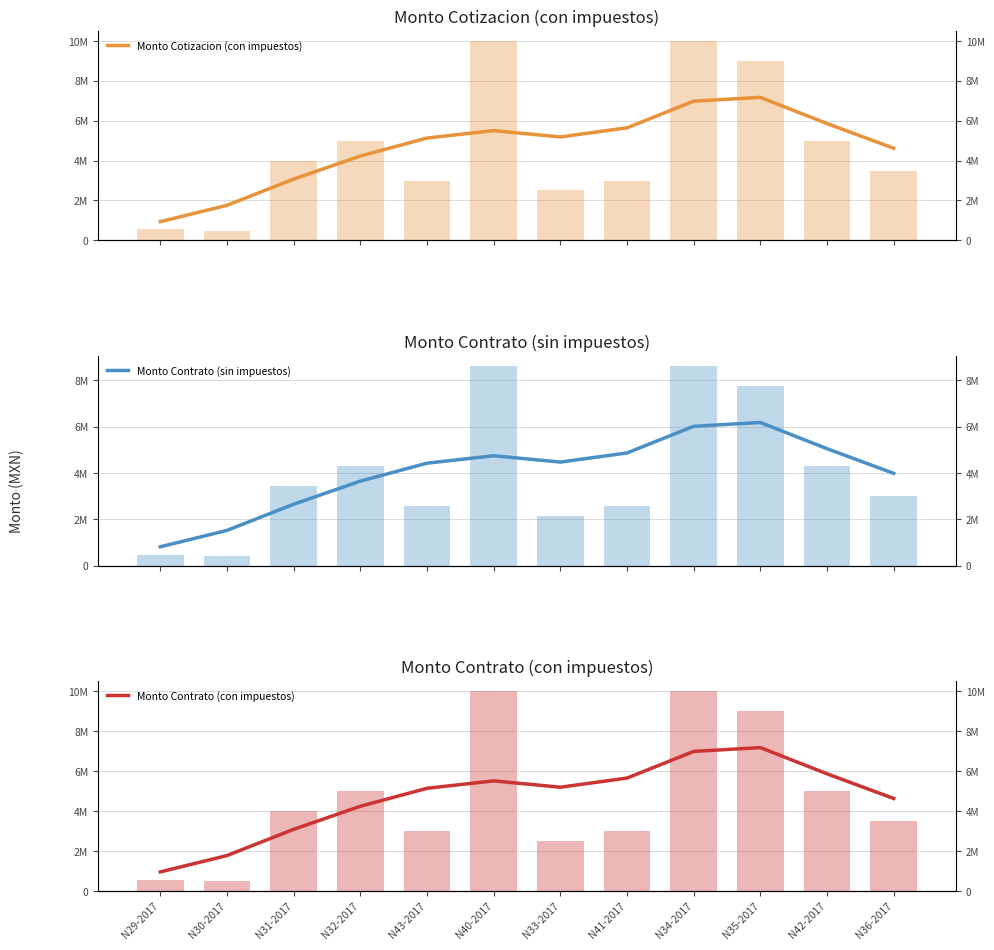

True or false: Monto Contrato (sin impuestos) has a value of 809955.5 at N29-2017.

True